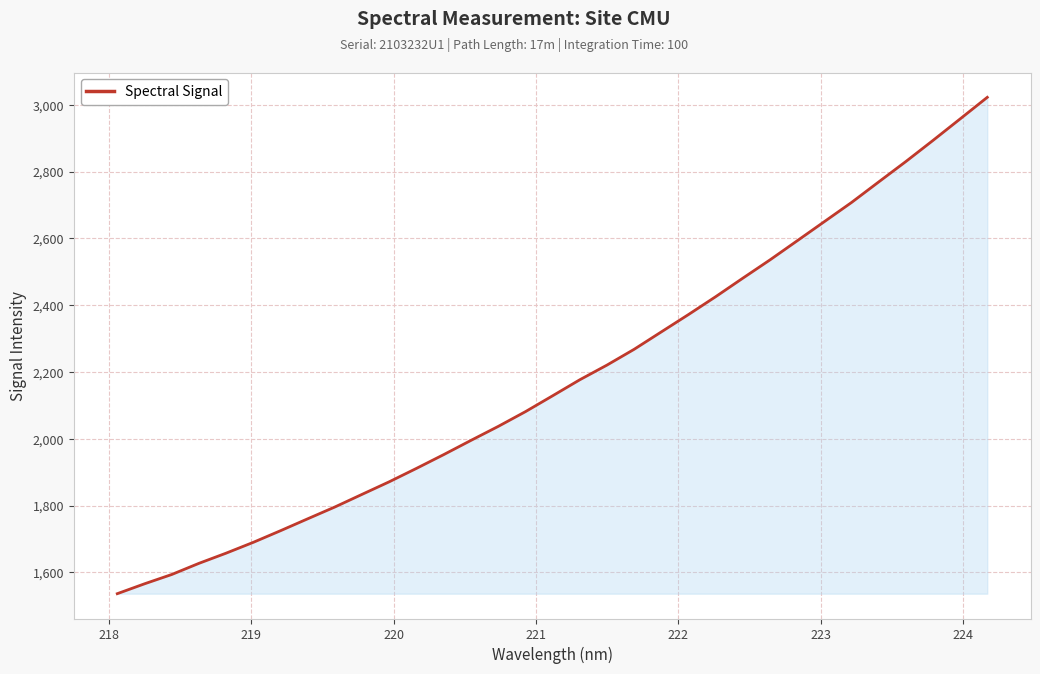

What is the greatest value displayed?

3022.3